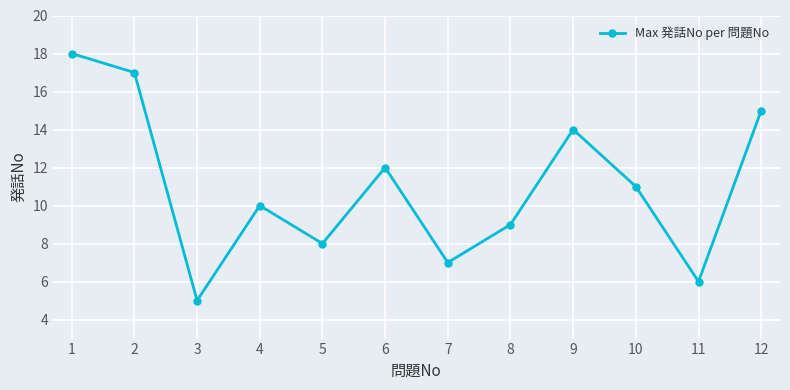

What is the approximate value at 11, to the nearest 5?

5